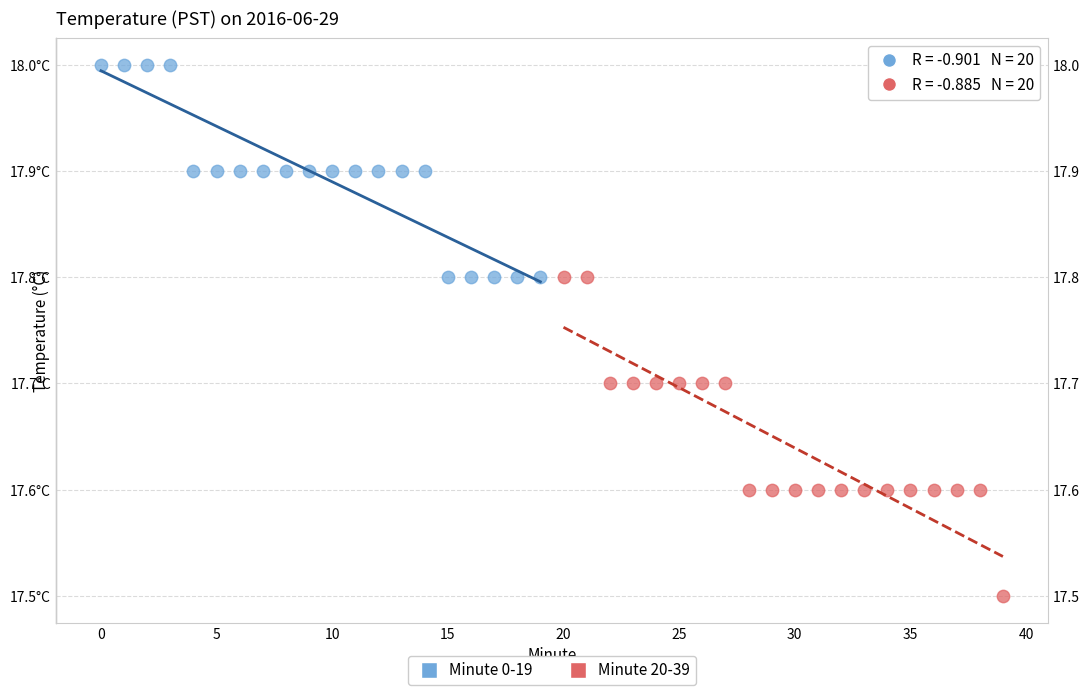

Which series reaches the maximum Y coordinate?

Minute 0-19